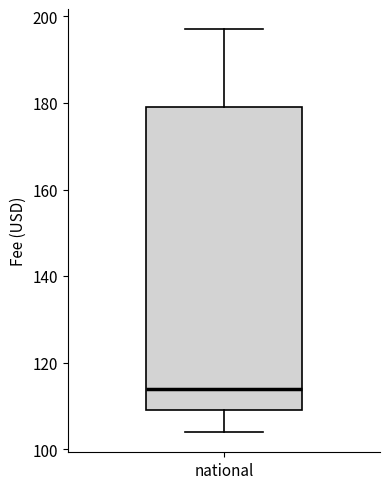

Transcribe this box plot: give where the median line is, the range the box spans, and where the two whiskers end, as read against the y-axis. The values are not printed on the chart, so give them approximately, as read against the axis.

median 114, box 110 to 180, whiskers 104 to 198